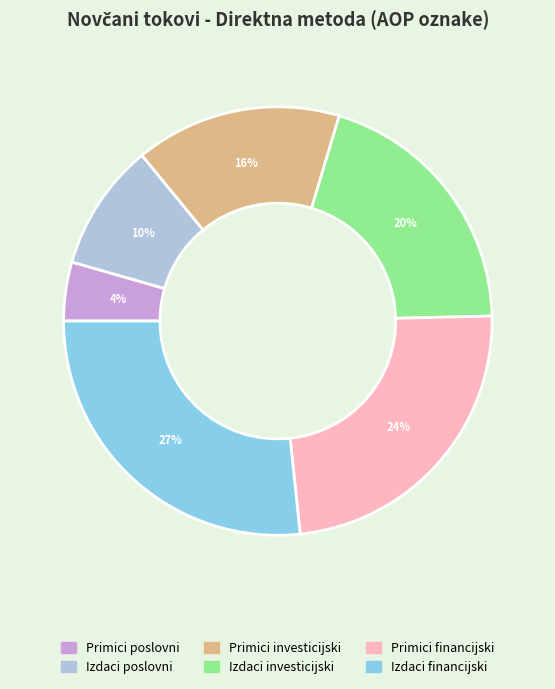

Does any single category account for the majority?

No